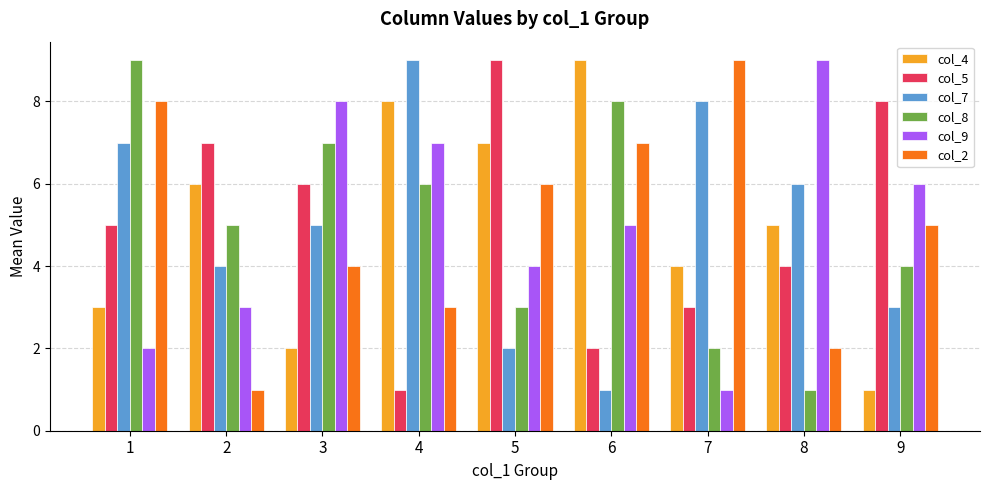

How many categories are shown in the chart?

9